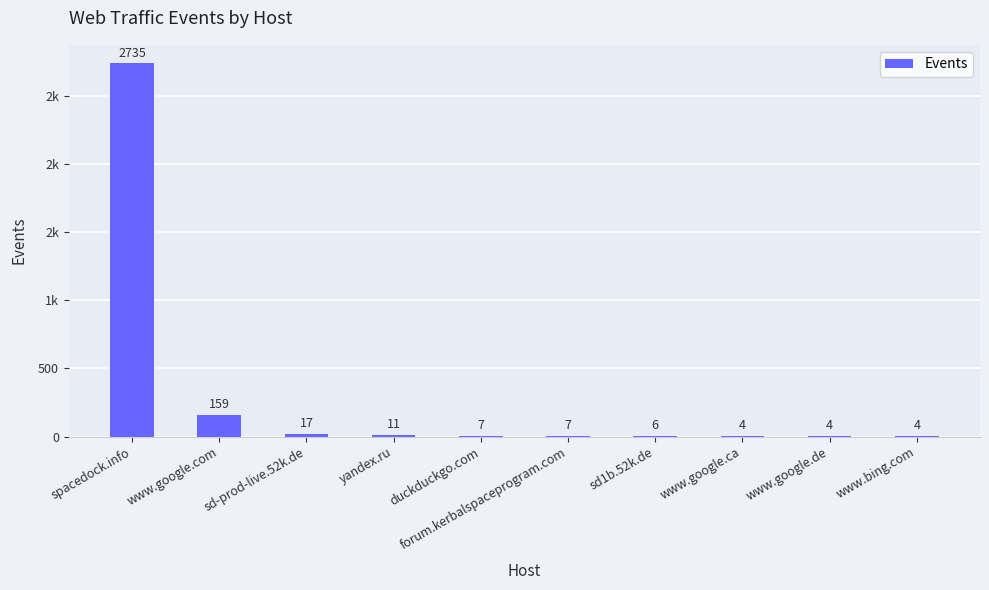

Are the bars horizontal?

No